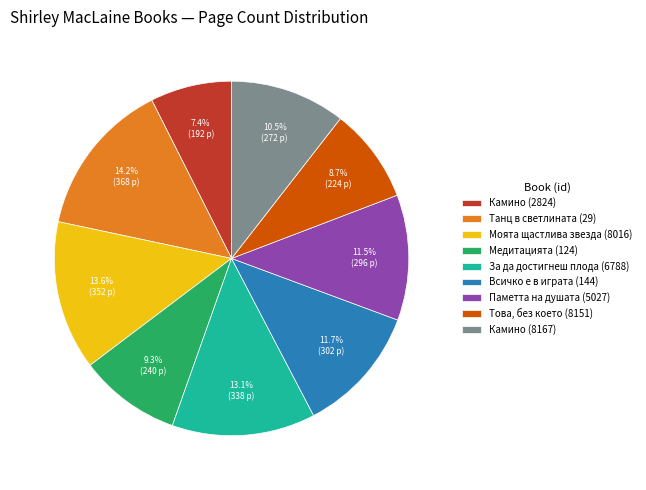

To the nearest percent, what is the difference between the largest and smallest slice percentages?

7%